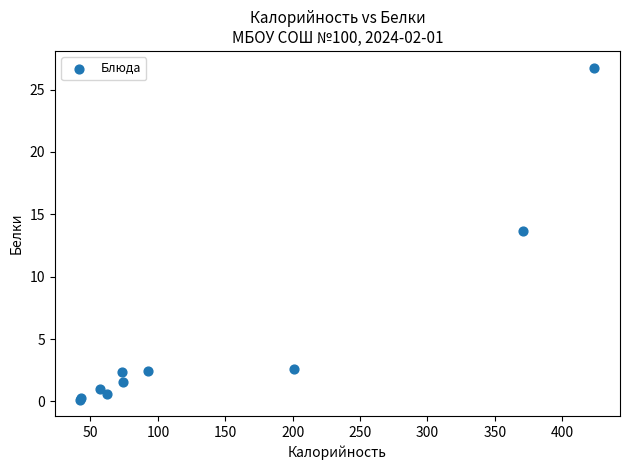

What Y value in the scatter plot is closest to 13?

13.7